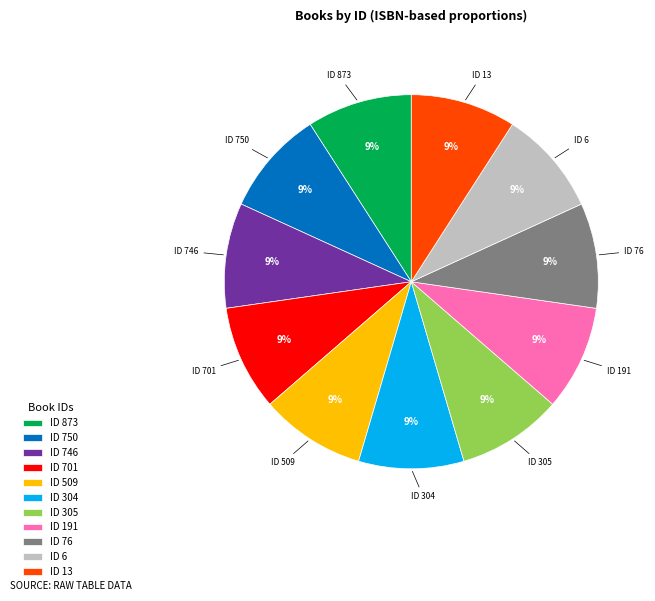

To the nearest percent, what percentage of the pie is ID 191?

9%